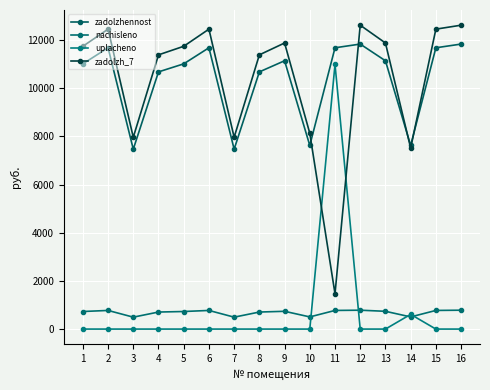

Reading left to right, what are all the values shown in this chart?

zadolzhennost: 11016.7	11684.4	7472.9	10682.9	11016.7	11684.4	7472.9	10682.9	11145.1	7627.0	11684.4	11838.5	11145.1	7627.0	11684.4	11838.5
nachisleno: 729.7	774.0	495.0	707.6	729.7	774.0	495.0	707.6	738.2	505.2	774.0	784.2	738.2	505.2	774.0	784.2
uplacheno: 0.0	0.0	0.0	0.0	0.0	0.0	0.0	0.0	0.0	0.0	10991.3	0.0	0.0	611.6	0.0	0.0
zadolzh_7: 11746.4	12458.4	7967.9	11390.5	11746.4	12458.4	7967.9	11390.5	11883.4	8132.2	1467.1	12622.6	11883.4	7520.6	12458.4	12622.6